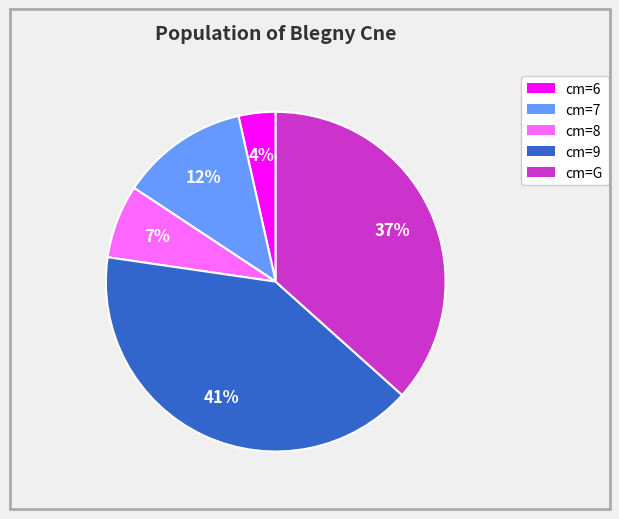

How many slices are in this pie chart?

5